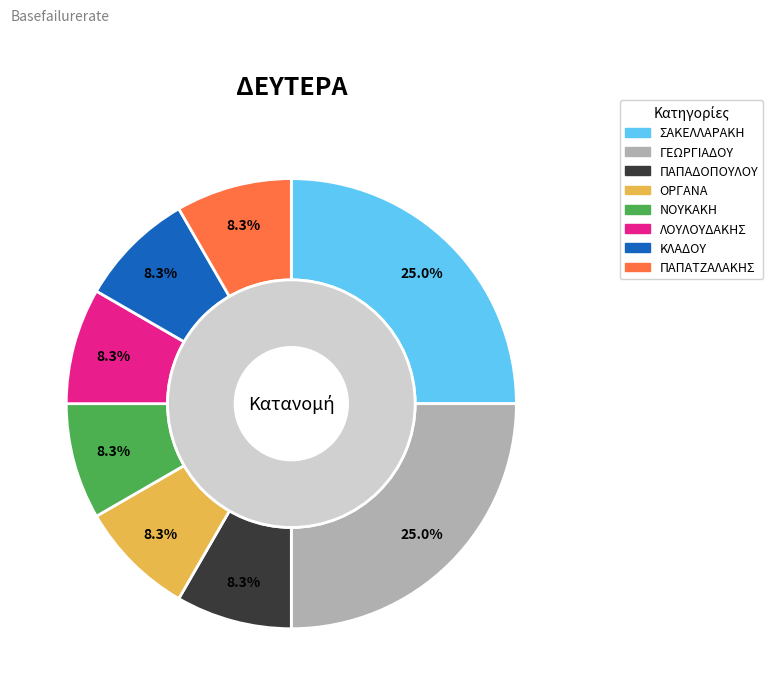

How many slices are in this pie chart?

8